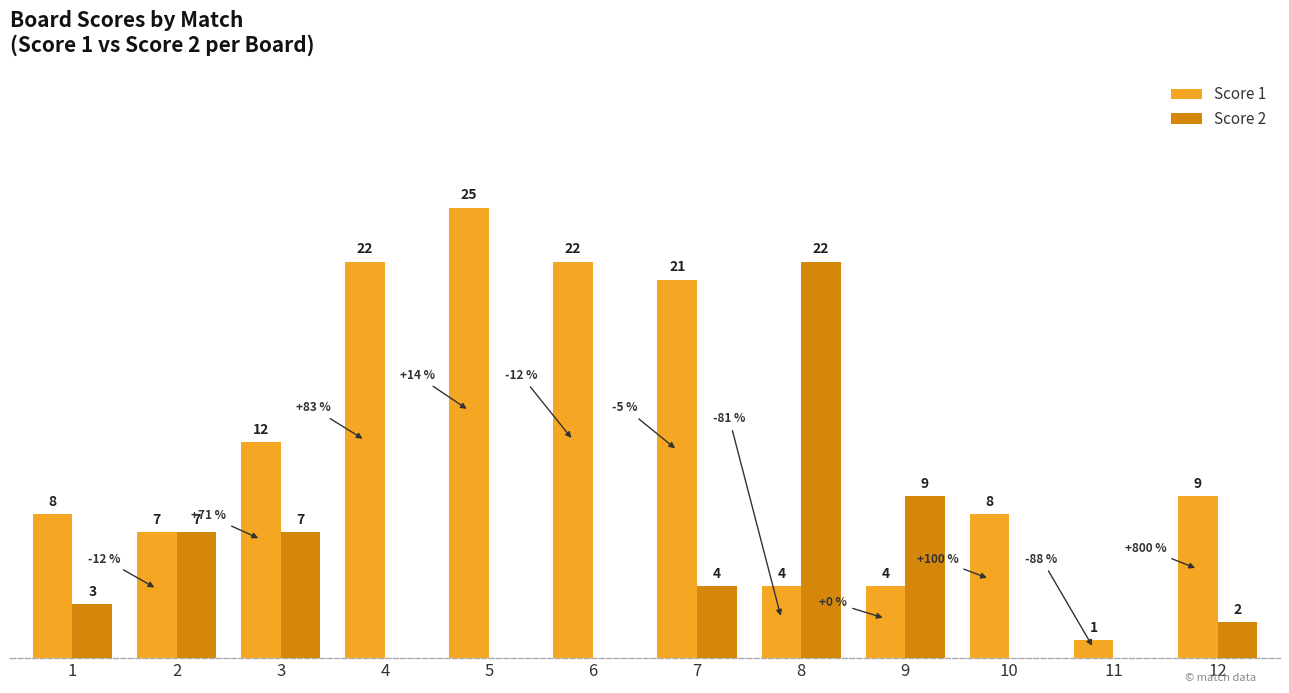

Which series has the largest total across all categories?

Score 1